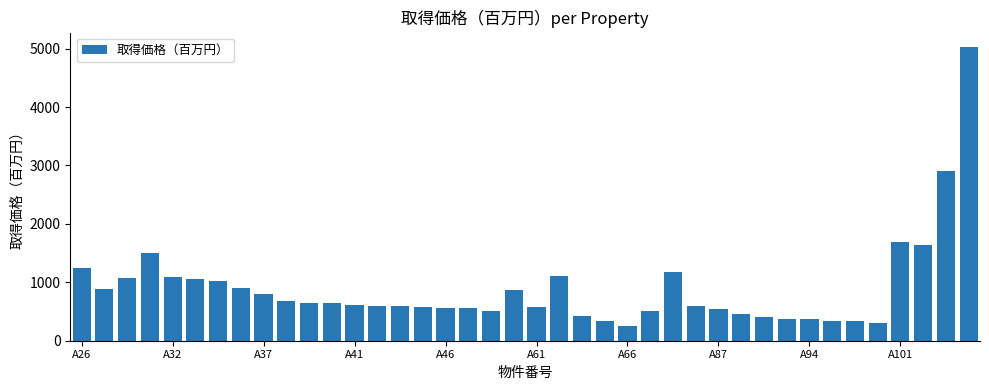

What is the sum of all values?

35772